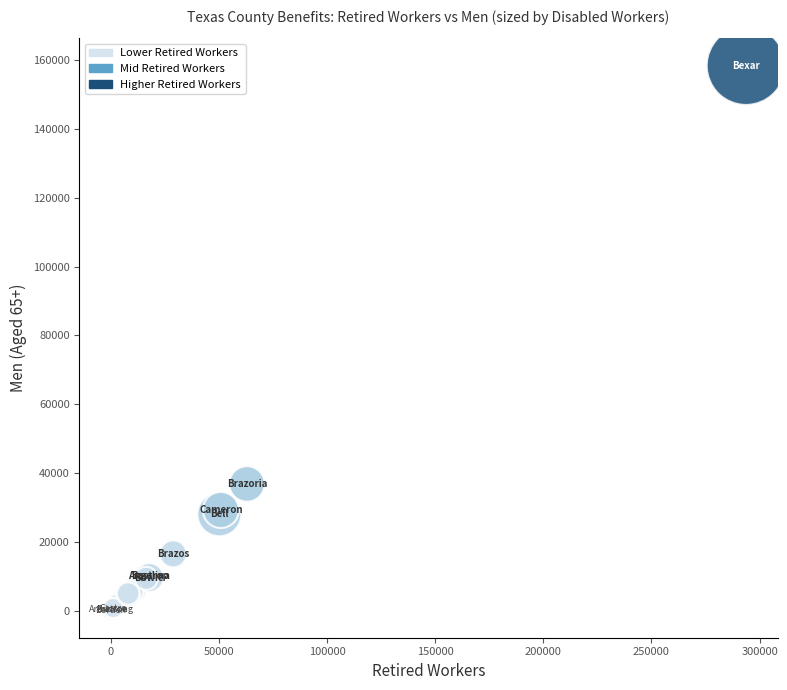

What Y value in the scatter plot is closest to 79218?

36847